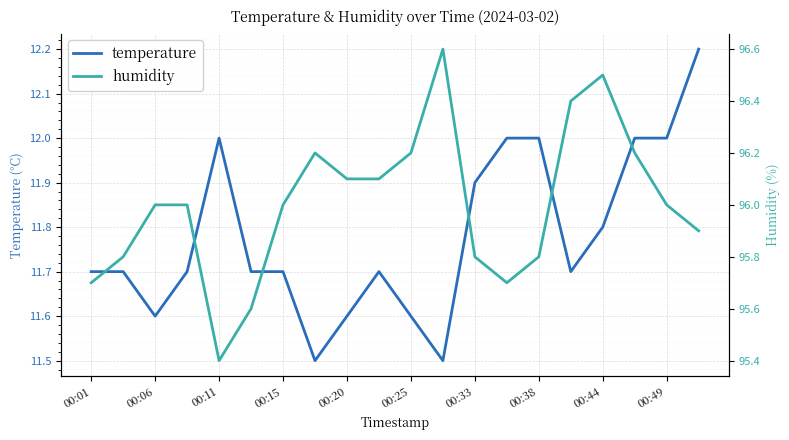

How many interior local valleys does the temperature series have?

4